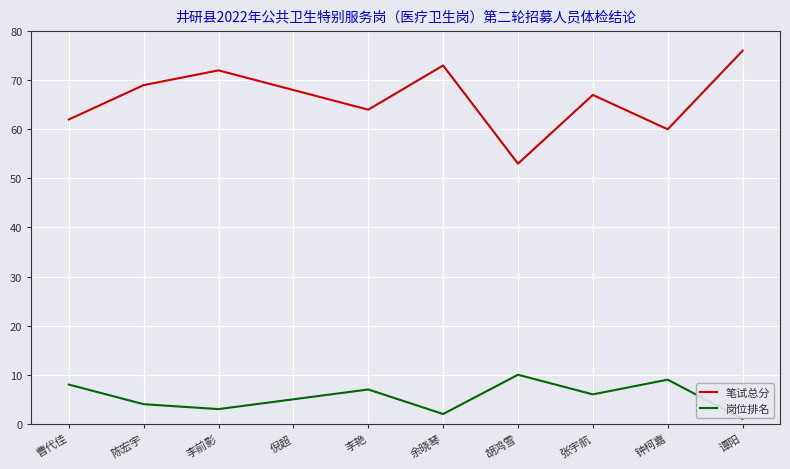

Count the number of data series in this chart.

2